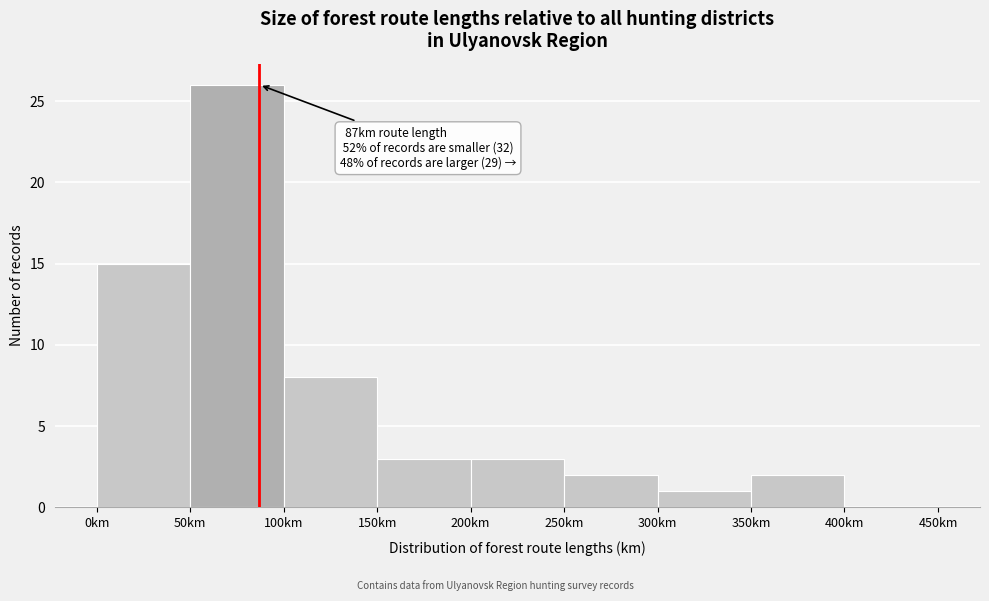

Which range on the x-axis has the tallest bar?

50 to 100